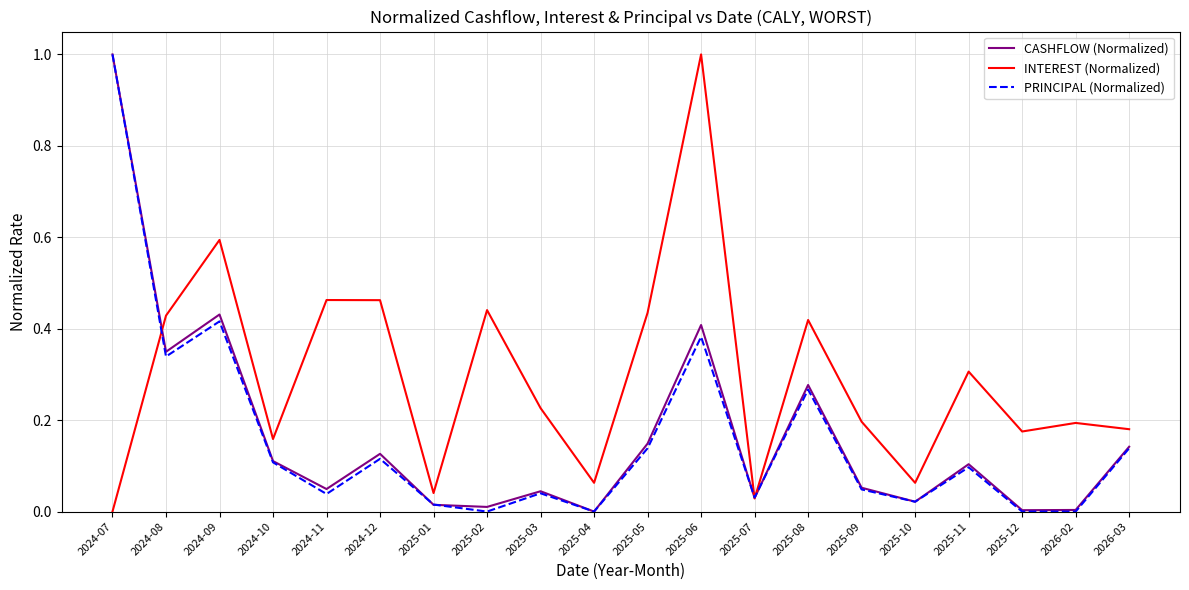

Which series changed the most between 2025-12 and 2026-02?

INTEREST (Normalized)